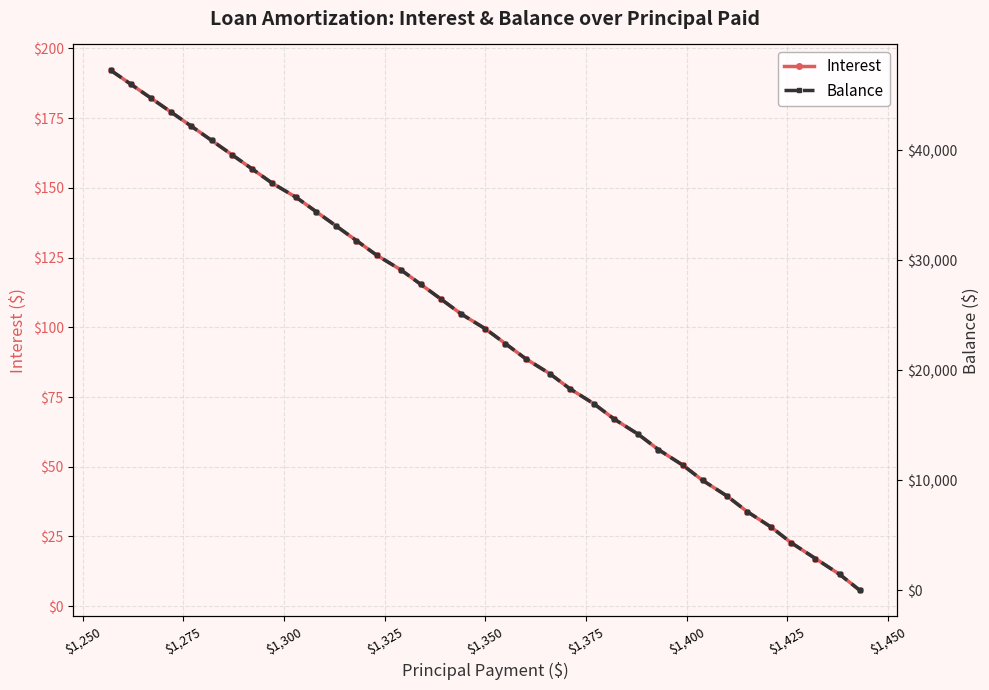

True or false: Interest has more than 2 points higher than both neighbors.

False